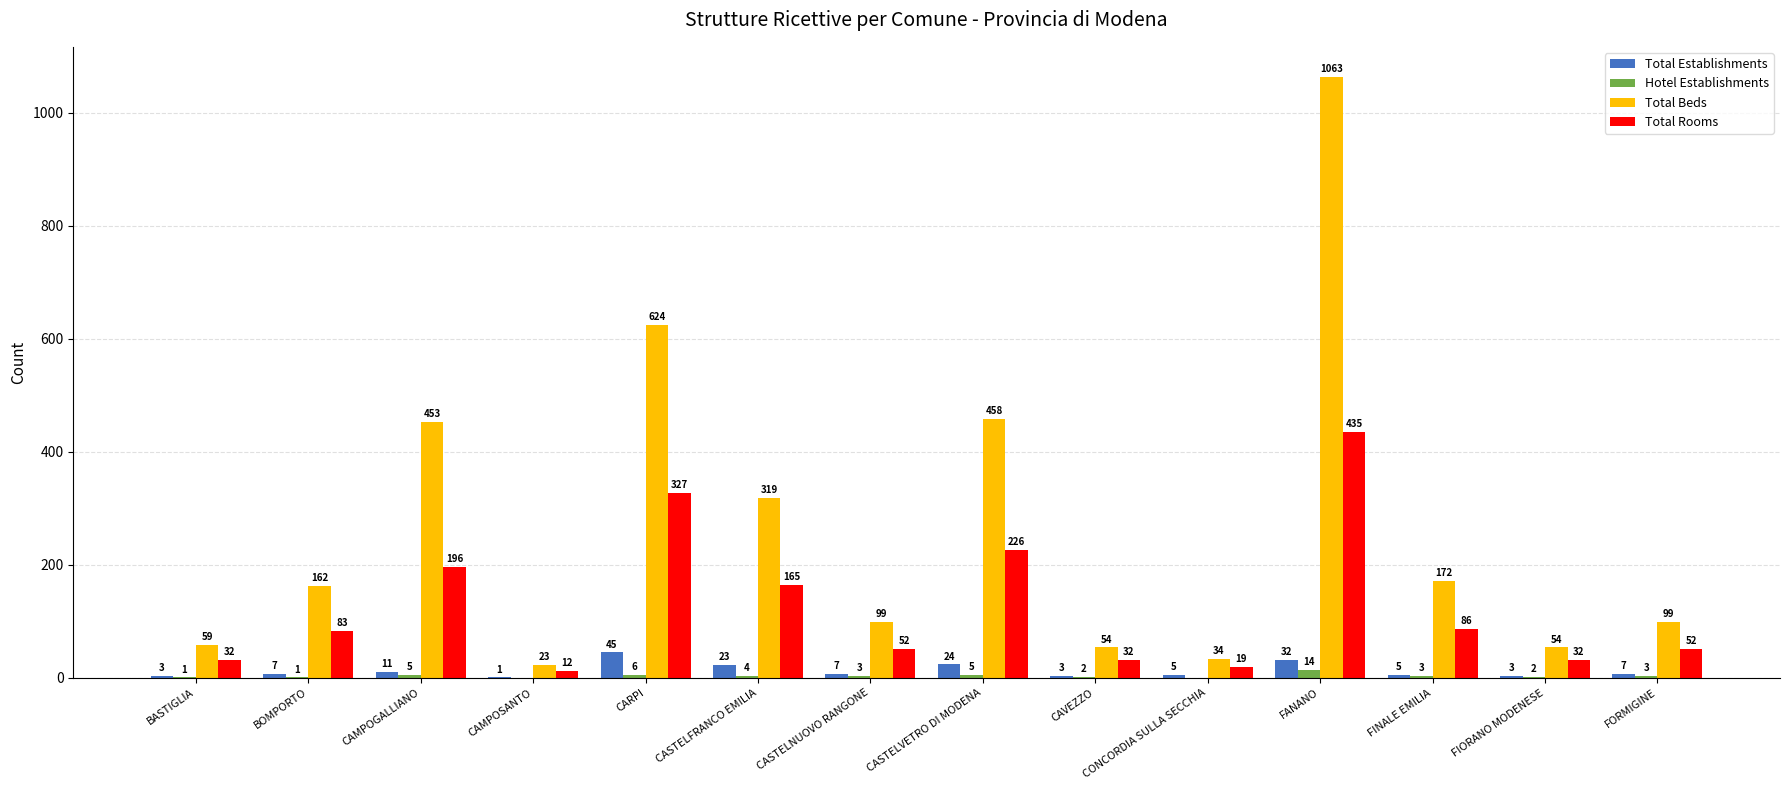

Read the Total Rooms value at FANANO.

435